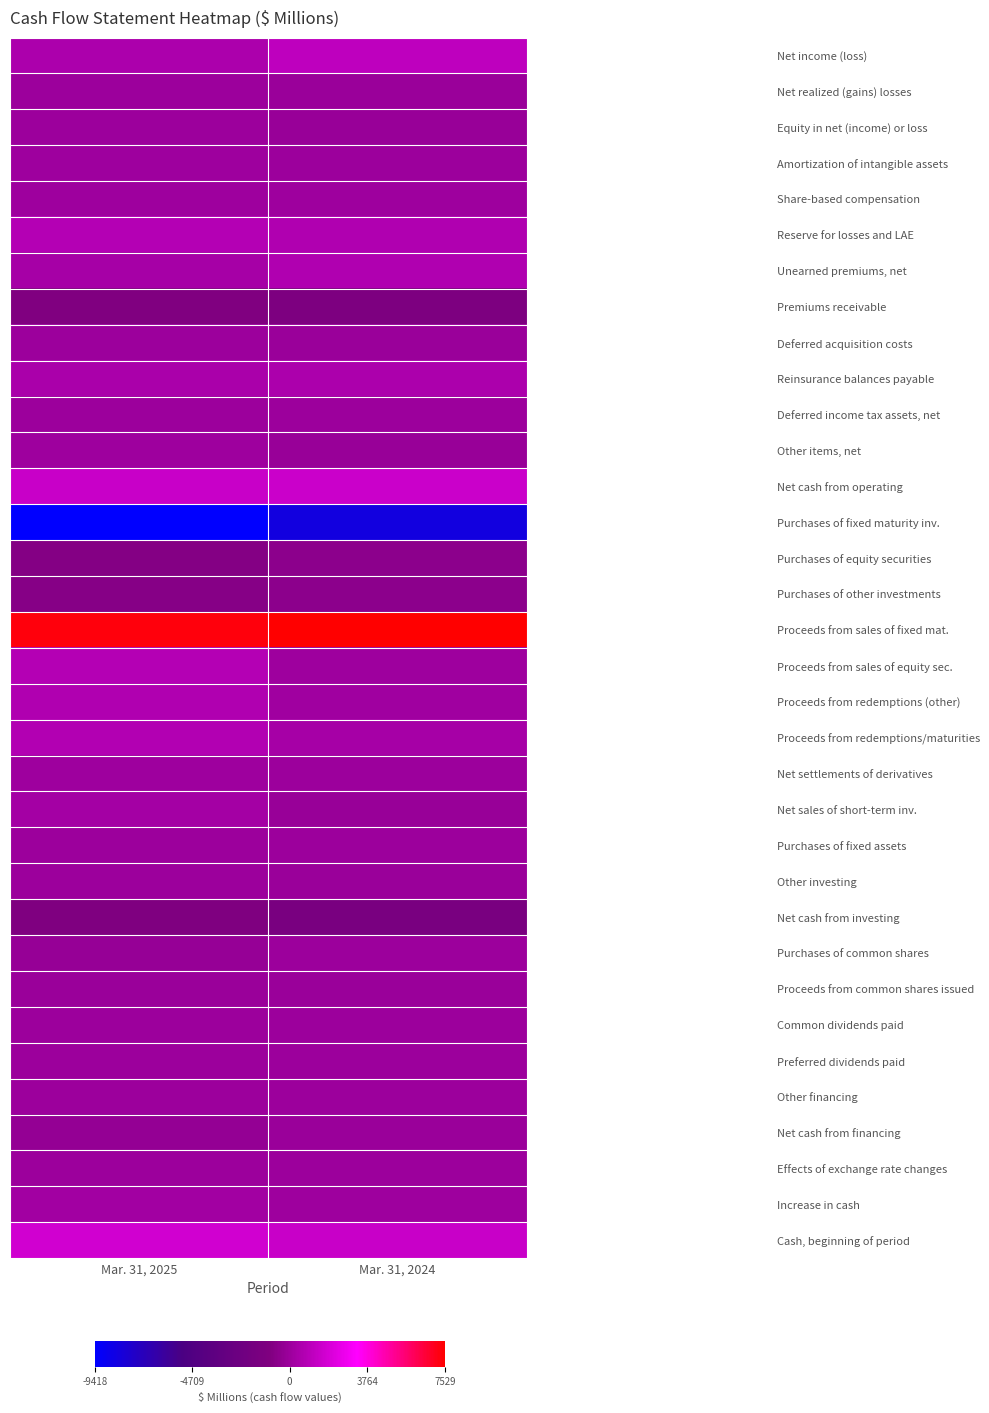

Reading left to right, extract all data points from this chart.

Net income (loss): Mar. 31, 2025=574	Mar. 31, 2024=1120
Net realized (gains) losses: Mar. 31, 2025=-6	Mar. 31, 2024=-52
Equity in net (income) or loss: Mar. 31, 2025=-12	Mar. 31, 2024=-112
Amortization of intangible assets: Mar. 31, 2025=49	Mar. 31, 2024=21
Share-based compensation: Mar. 31, 2025=74	Mar. 31, 2024=68
Reserve for losses and LAE: Mar. 31, 2025=826	Mar. 31, 2024=660
Unearned premiums, net: Mar. 31, 2025=327	Mar. 31, 2024=663
Premiums receivable: Mar. 31, 2025=-942	Mar. 31, 2024=-1159
Deferred acquisition costs: Mar. 31, 2025=-14	Mar. 31, 2024=-82
Reinsurance balances payable: Mar. 31, 2025=504	Mar. 31, 2024=521
Deferred income tax assets, net: Mar. 31, 2025=29	Mar. 31, 2024=24
Other items, net: Mar. 31, 2025=49	Mar. 31, 2024=-108
Net cash from operating: Mar. 31, 2025=1458	Mar. 31, 2024=1564
Purchases of fixed maturity inv.: Mar. 31, 2025=-9418	Mar. 31, 2024=-8325
Purchases of equity securities: Mar. 31, 2025=-808	Mar. 31, 2024=-509
Purchases of other investments: Mar. 31, 2025=-697	Mar. 31, 2024=-494
Proceeds from sales of fixed mat.: Mar. 31, 2025=7301	Mar. 31, 2024=7529
Proceeds from sales of equity sec.: Mar. 31, 2025=820	Mar. 31, 2024=65
Proceeds from redemptions (other): Mar. 31, 2025=660	Mar. 31, 2024=116
Proceeds from redemptions/maturities: Mar. 31, 2025=758	Mar. 31, 2024=363
Net settlements of derivatives: Mar. 31, 2025=93	Mar. 31, 2024=5
Net sales of short-term inv.: Mar. 31, 2025=294	Mar. 31, 2024=-90
Purchases of fixed assets: Mar. 31, 2025=-9	Mar. 31, 2024=-15
Other investing: Mar. 31, 2025=-2	Mar. 31, 2024=-54
Net cash from investing: Mar. 31, 2025=-1008	Mar. 31, 2024=-1409
Purchases of common shares: Mar. 31, 2025=-196	Mar. 31, 2024=0
Proceeds from common shares issued: Mar. 31, 2025=-28	Mar. 31, 2024=-32
Common dividends paid: Mar. 31, 2025=-5	Mar. 31, 2024=0
Preferred dividends paid: Mar. 31, 2025=-10	Mar. 31, 2024=-10
Other financing: Mar. 31, 2025=-2	Mar. 31, 2024=0
Net cash from financing: Mar. 31, 2025=-241	Mar. 31, 2024=-42
Effects of exchange rate changes: Mar. 31, 2025=16	Mar. 31, 2024=-11
Increase in cash: Mar. 31, 2025=225	Mar. 31, 2024=102
Cash, beginning of period: Mar. 31, 2025=1760	Mar. 31, 2024=1498